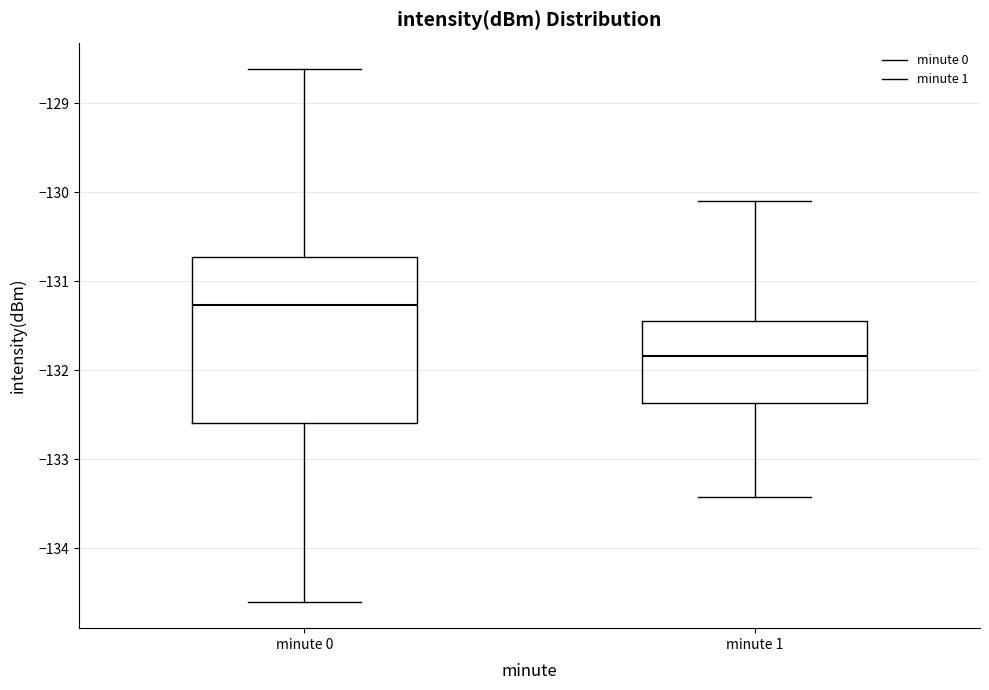

Comparing the boxes themselves (not the whiskers), which one is the tallest?

minute 0